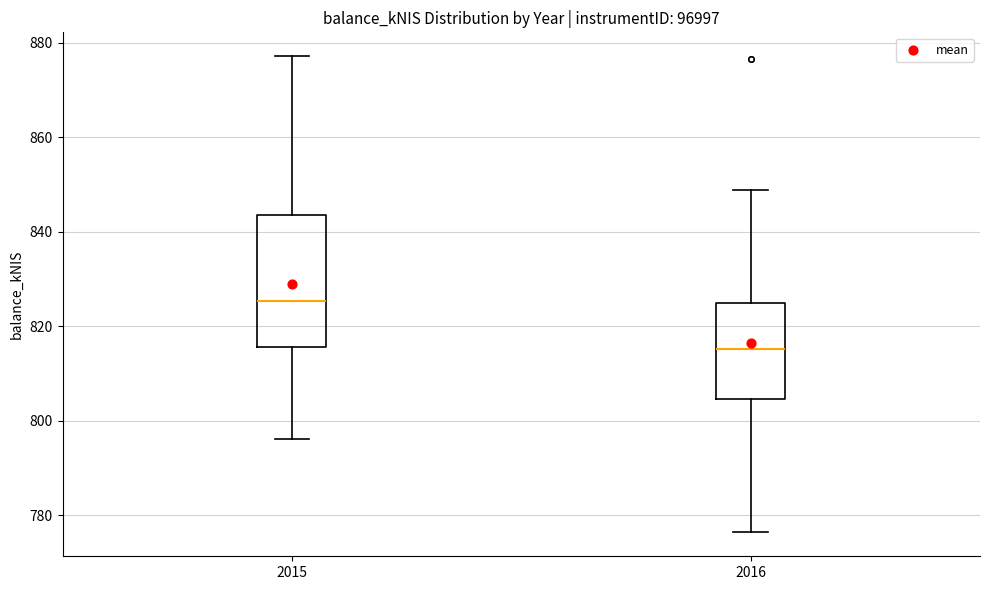

Comparing the boxes themselves (not the whiskers), which one is the tallest?

2015